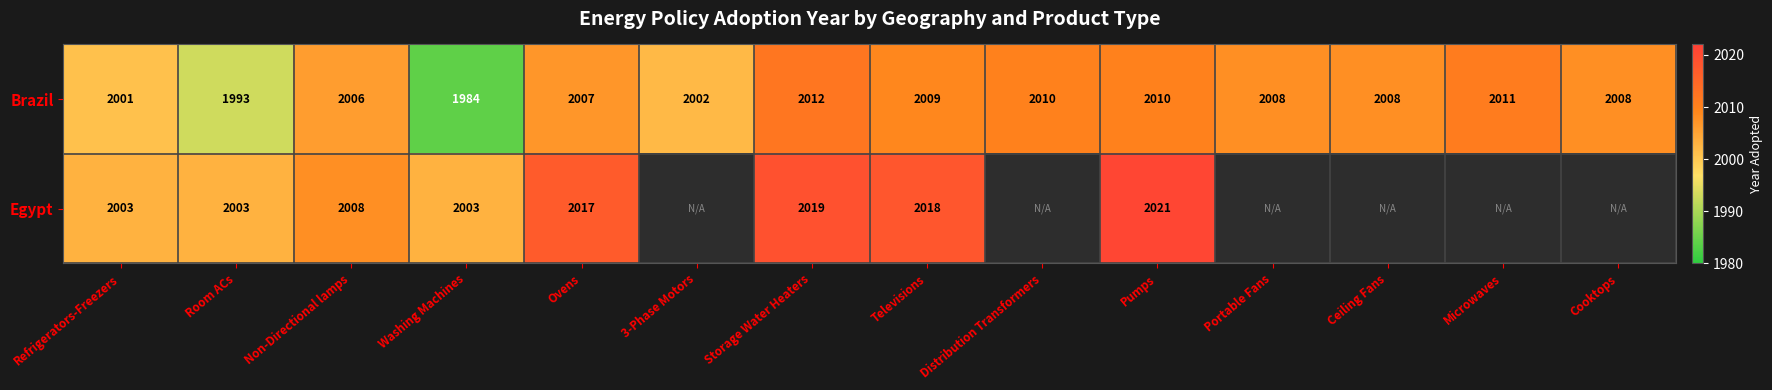

Which has a higher value, Cooktops or Refrigerators-Freezers?

Cooktops